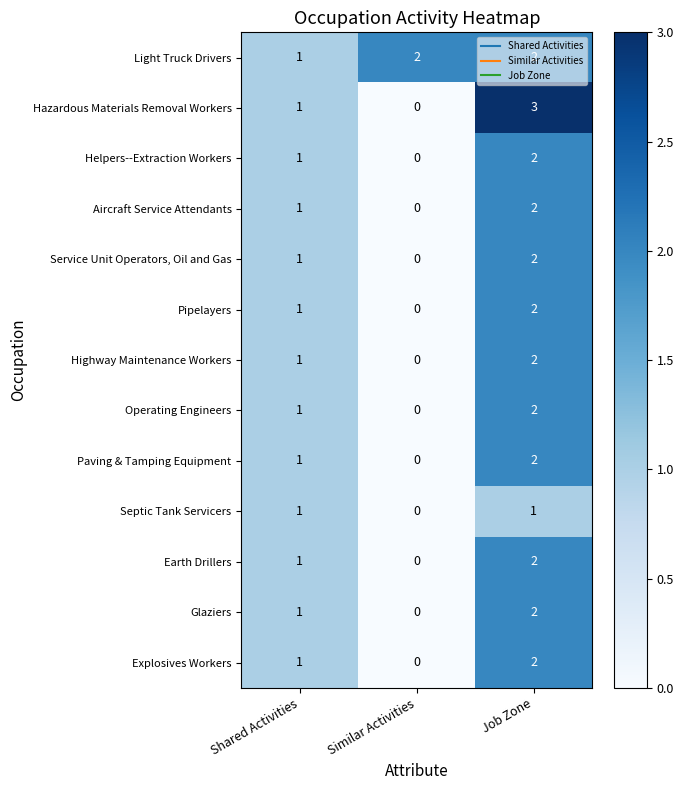

At which category is the sum across all series the highest?

Job Zone